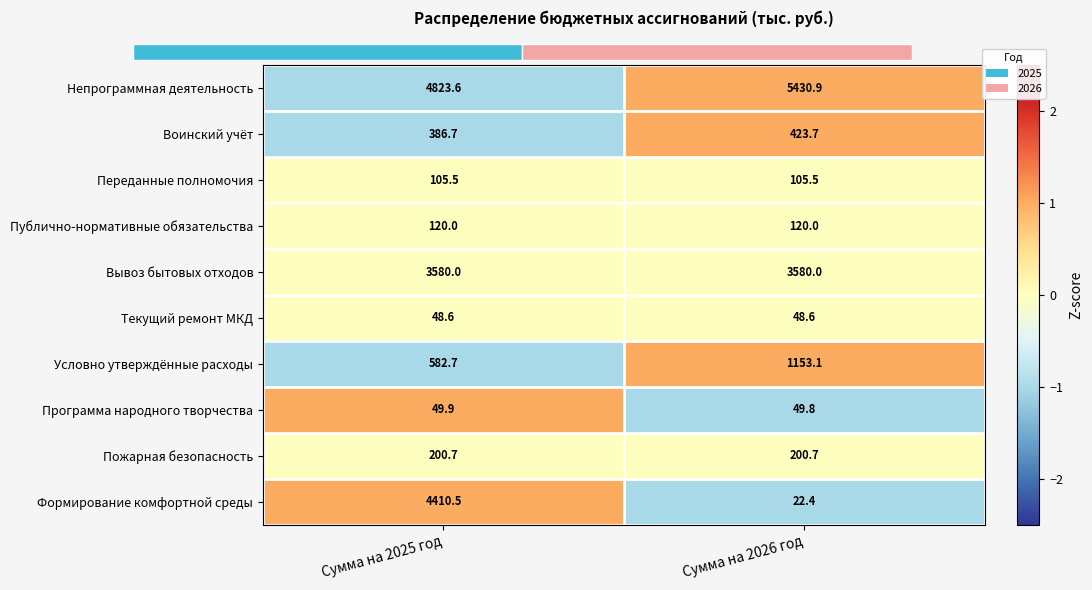

Is it true that Пожарная безопасность equals 273.2 at Сумма на 2025 год?

False